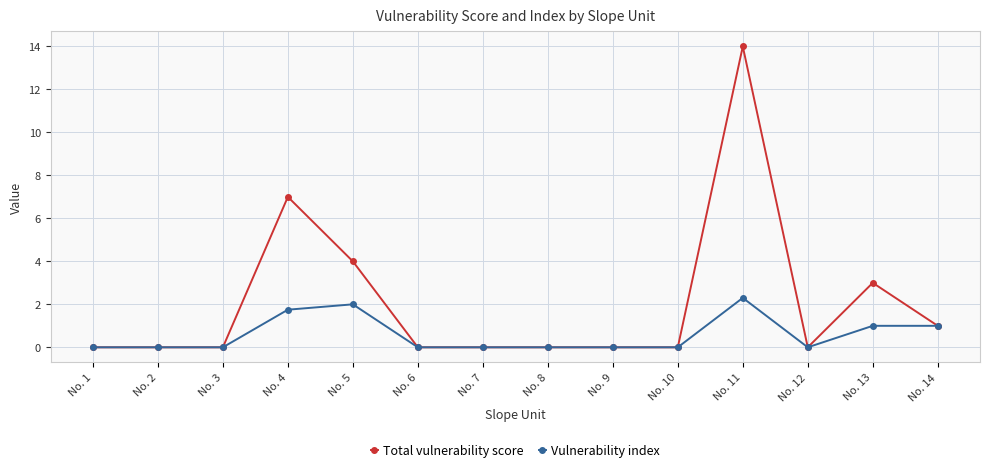

What is the difference between the maximum and minimum values in the Total vulnerability score series?

14.0